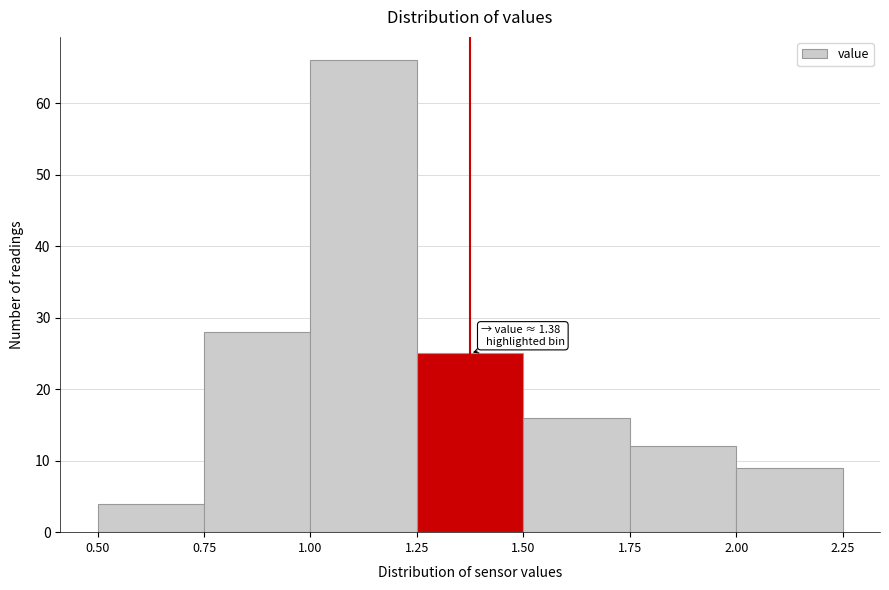

Over which range of the x-axis is the bar tallest?

1.00 to 1.25